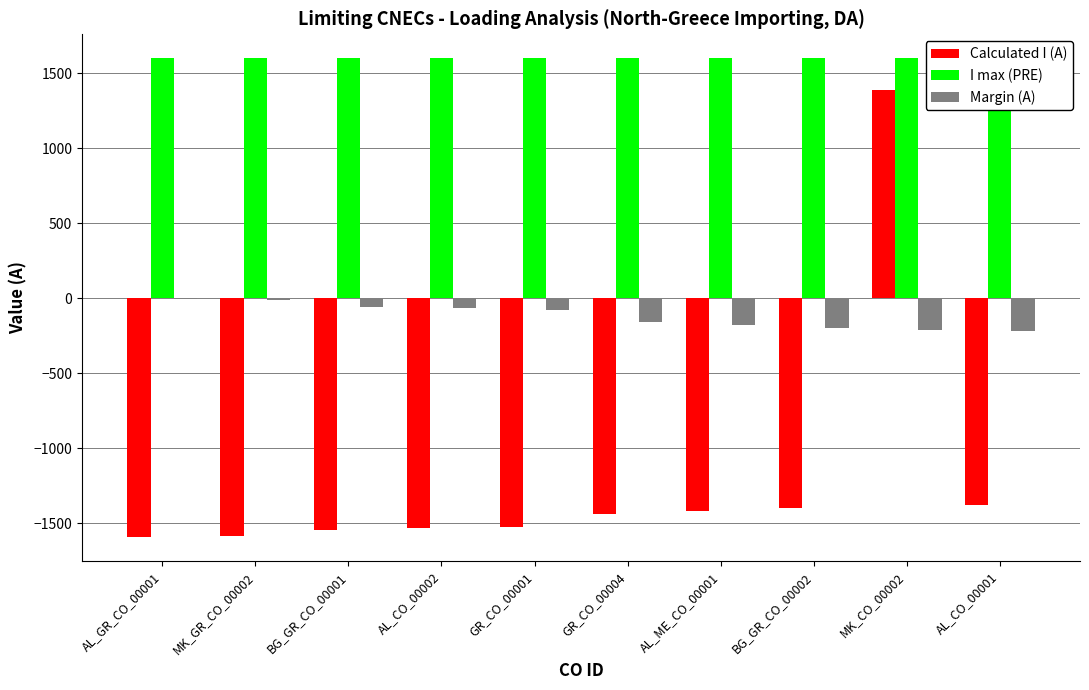

At MK_CO_00002, list the series in order from largest to smallest.

I max (PRE), Calculated I (A), Margin (A)